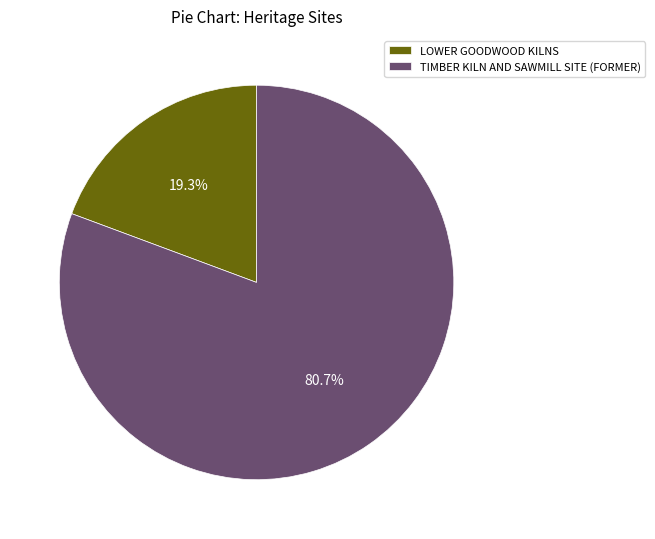

Is it true that LOWER GOODWOOD KILNS is 19% of the pie?

True